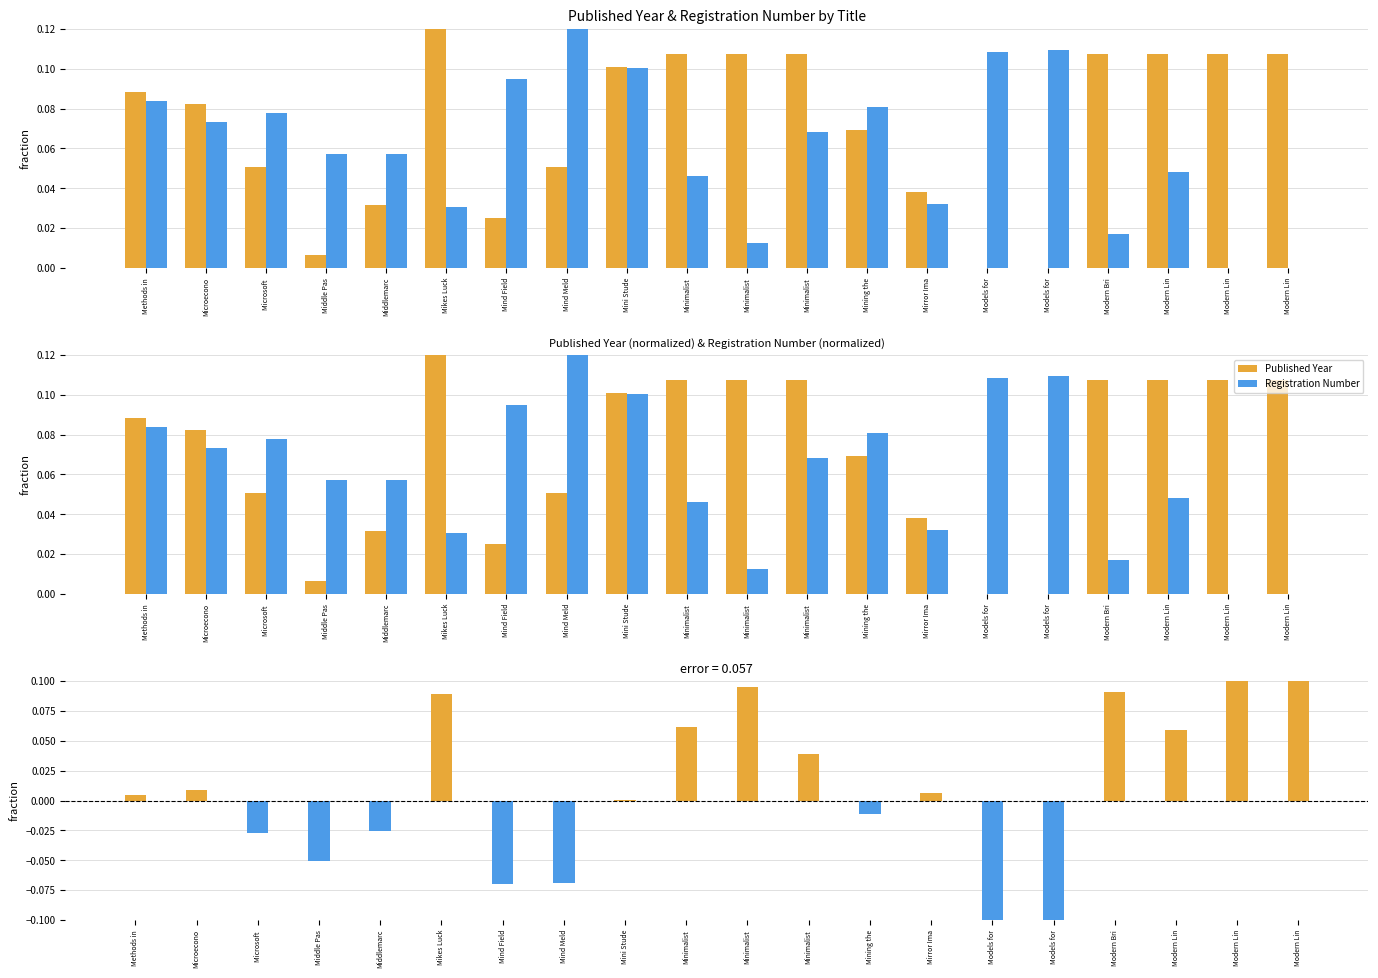

The Registration Number series shows 0.0 at Modern Lin. True or false?

False